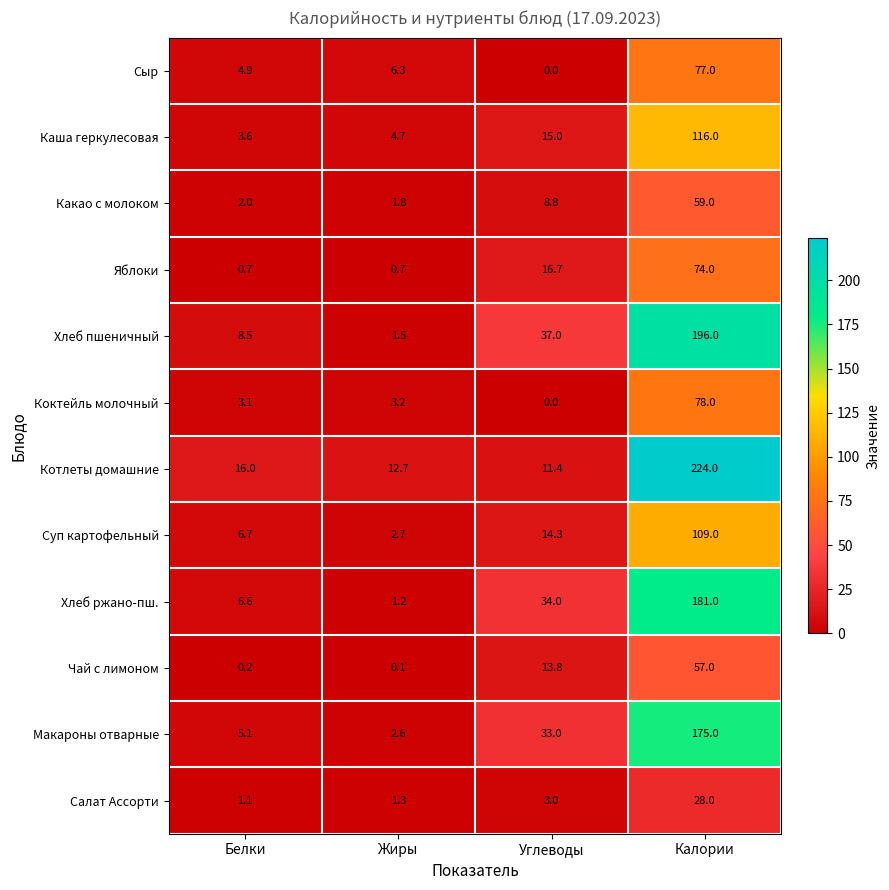

At Белки, list the series in order from smallest to largest.

Чай с лимоном, Яблоки, Салат Ассорти, Какао с молоком, Коктейль молочный, Каша геркулесовая, Сыр, Макароны отварные, Хлеб ржано-пш., Суп картофельный, Хлеб пшеничный, Котлеты домашние